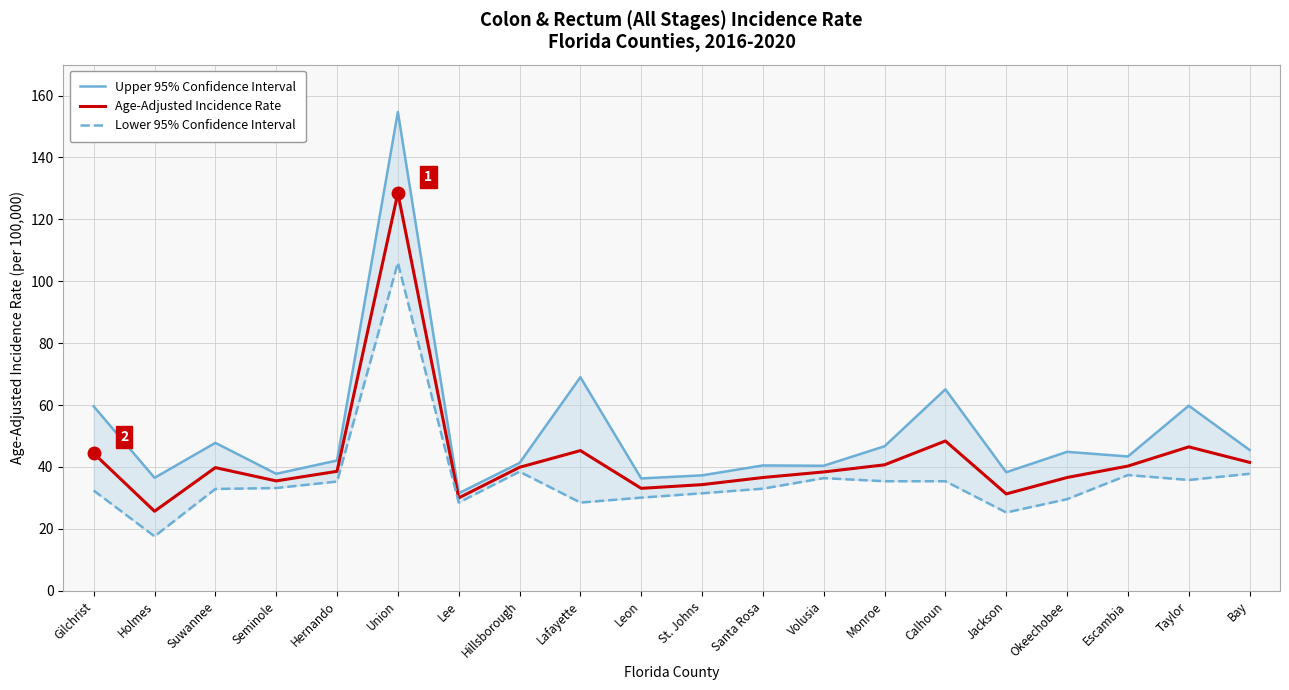

Which has a higher value, Gilchrist or Suwannee?

Gilchrist